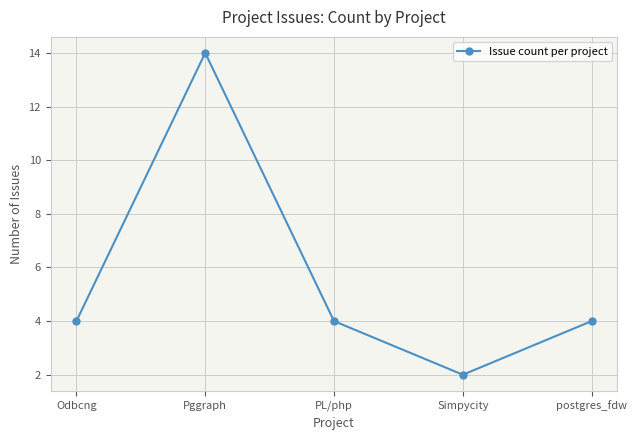

What is the label of the 1st point from the left?

Odbcng